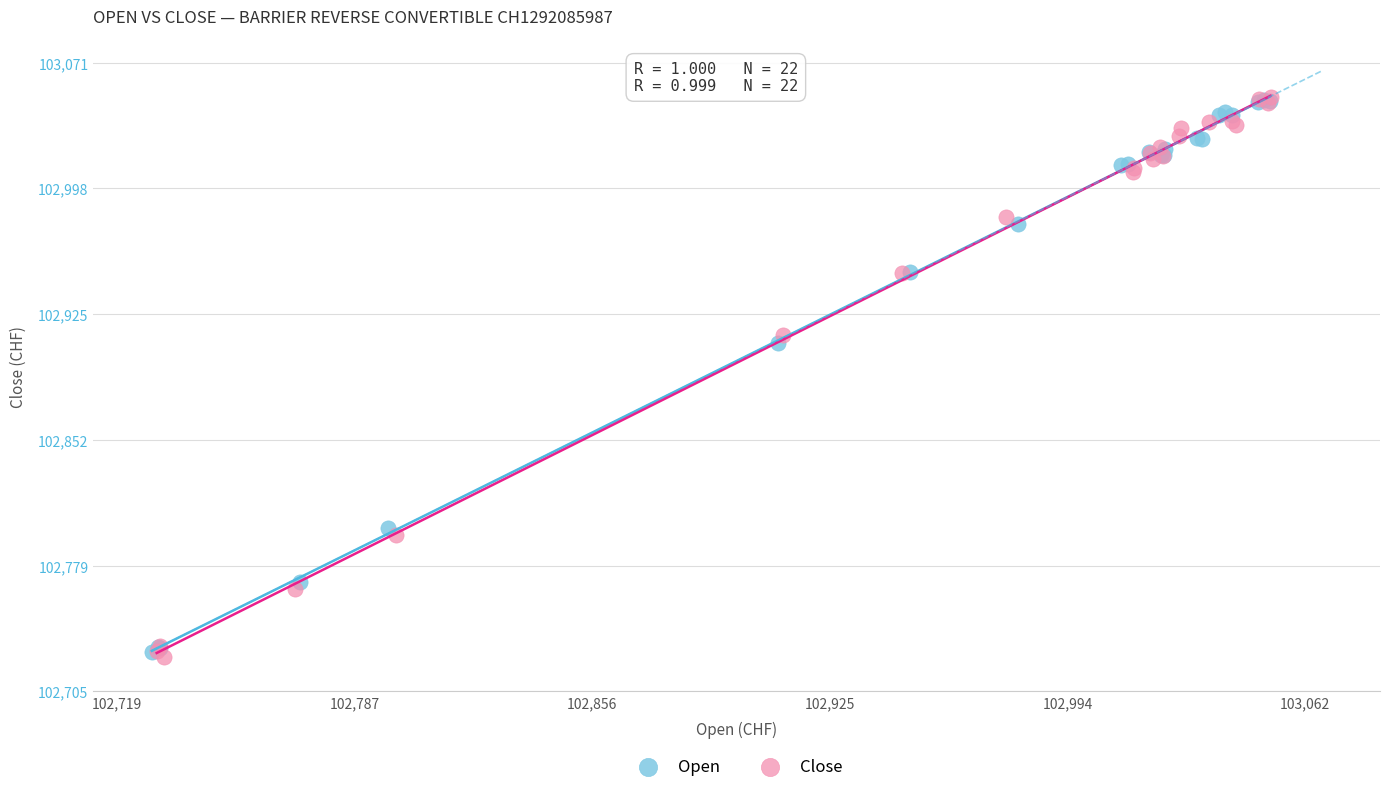

Which series has the widest spread of Y values?

Close